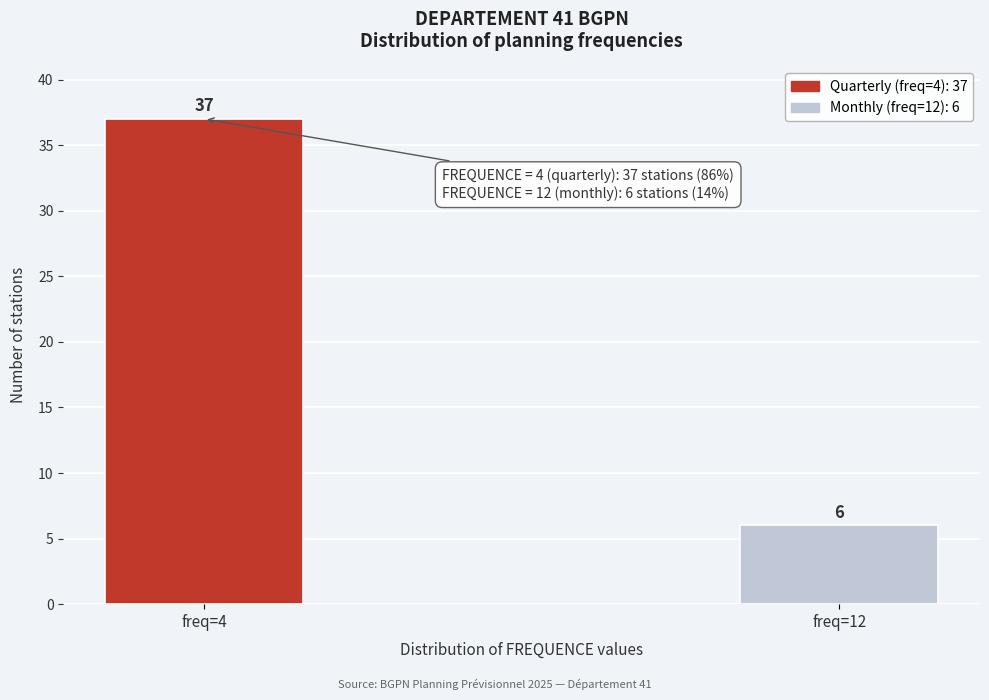

Reading right to left, what are all the values shown in this chart?

freq=12=6	freq=4=37